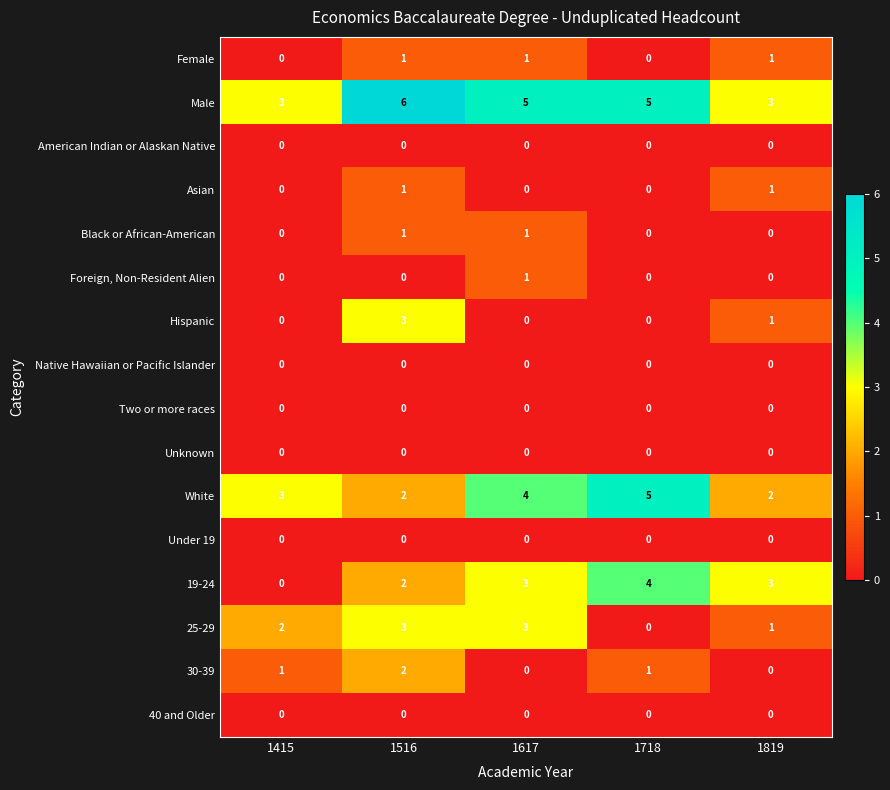

Between 1516 and 1617, which series saw the biggest shift?

Hispanic